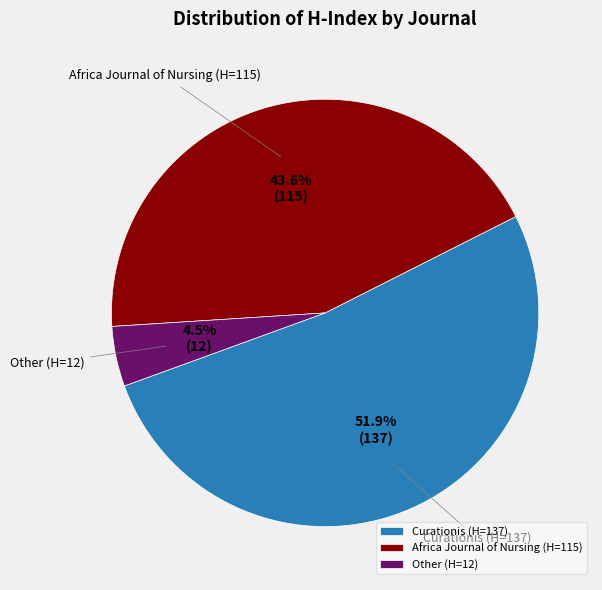

What is the largest slice in the pie chart?

Curationis (H=137)